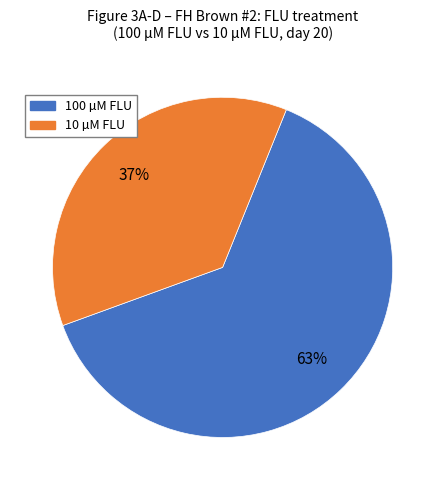

To the nearest percent, what percentage of the pie is 100 µM FLU?

63%